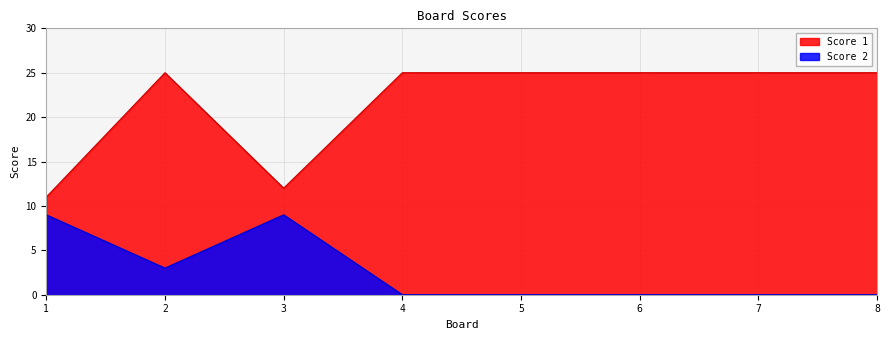

Is it true that Score 2 equals 0 at 8?

True